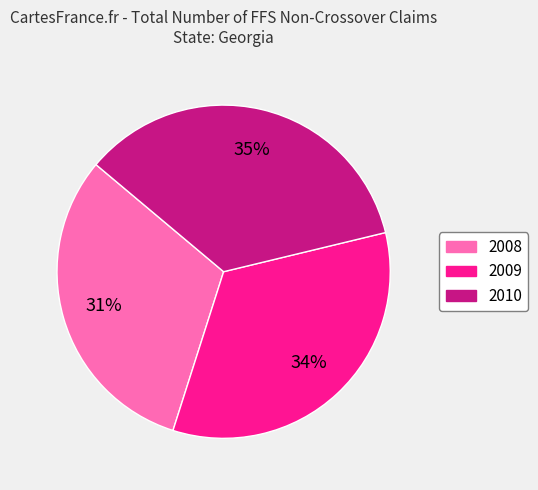

Count the number of slices in the pie.

3